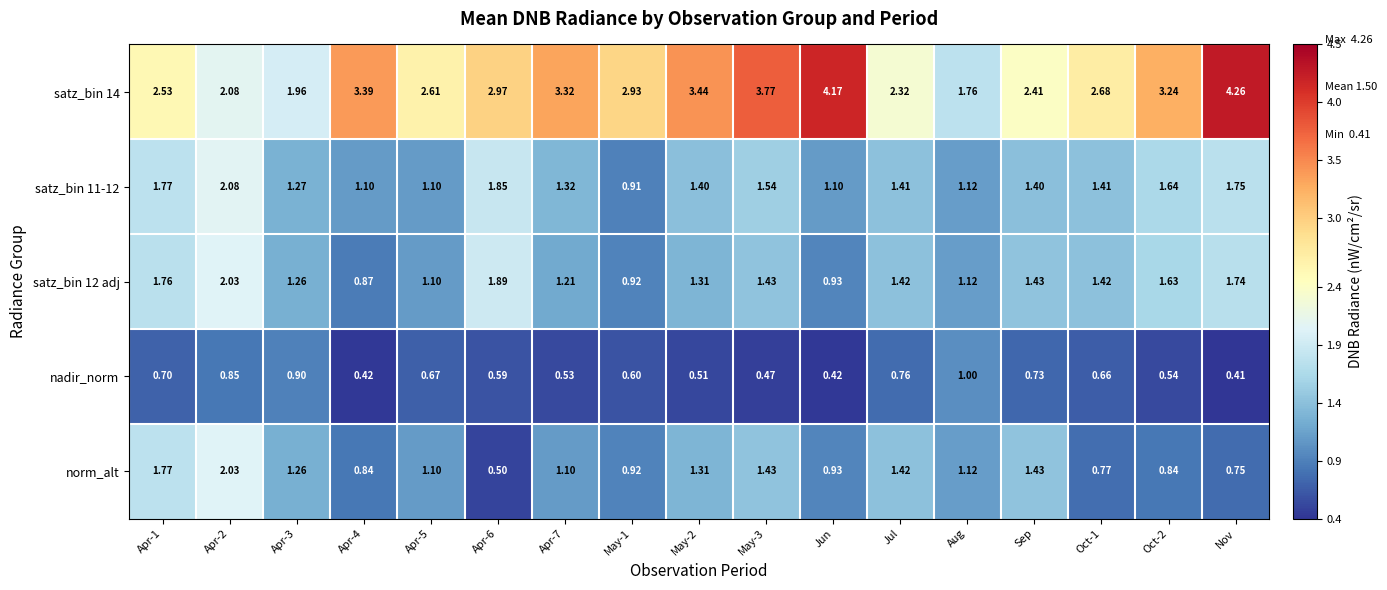

Which category has the highest value in the nadir_norm series?

Aug